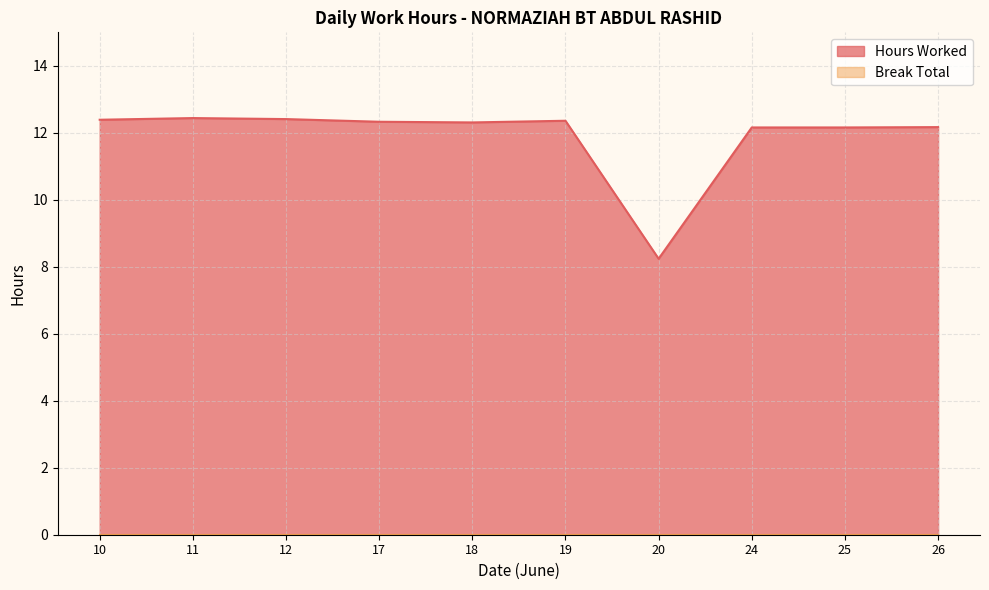

True or false: there are more than 2 points higher than both neighbors.

False